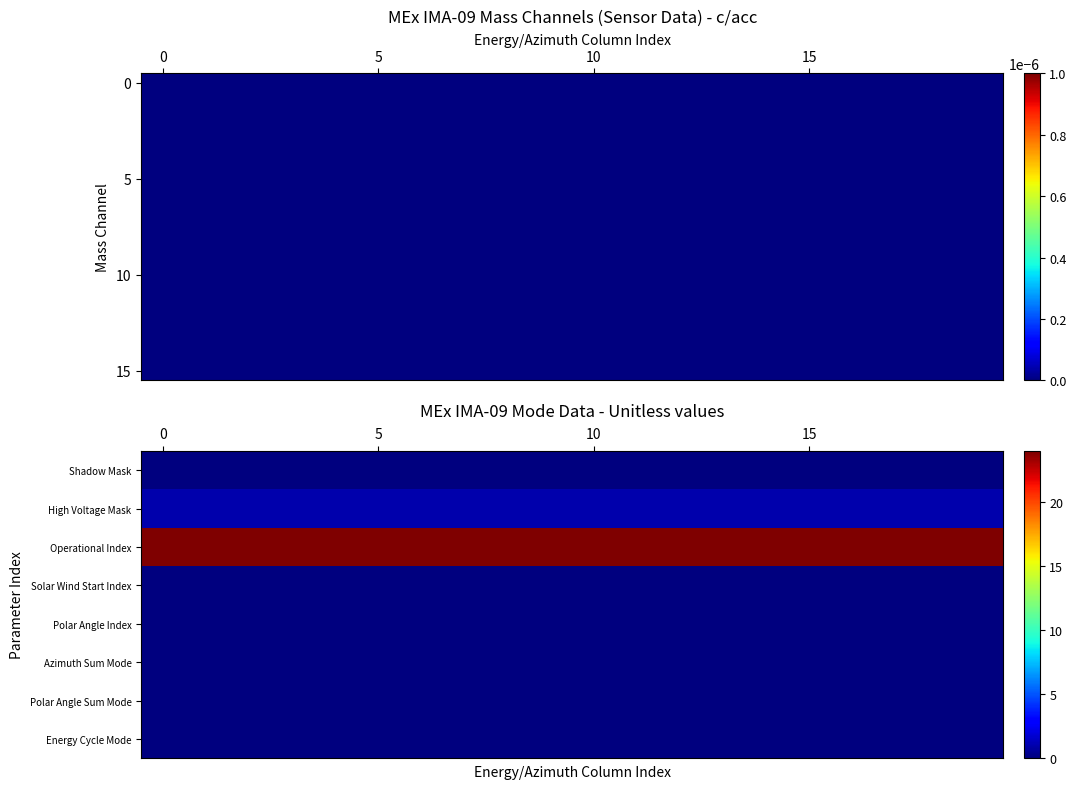

How many data points does each series have?

20